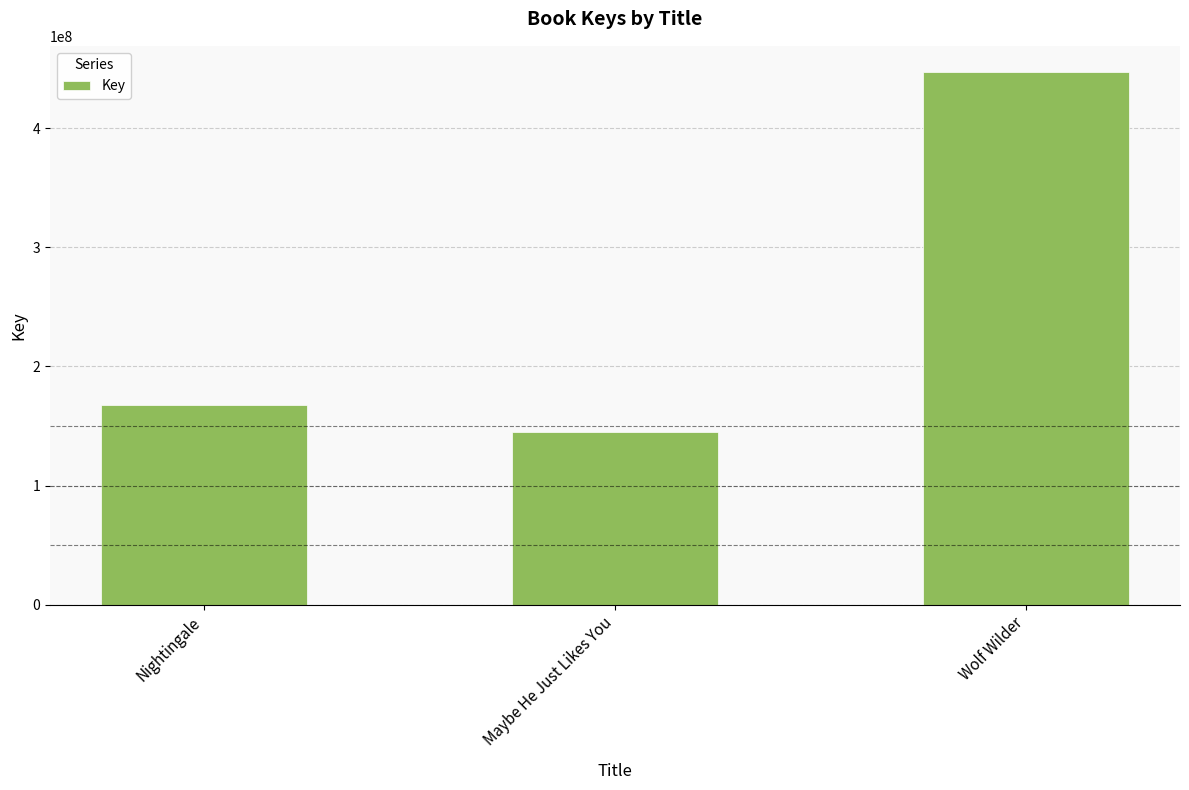

Which label corresponds to the smallest value in the chart?

Maybe He Just Likes You